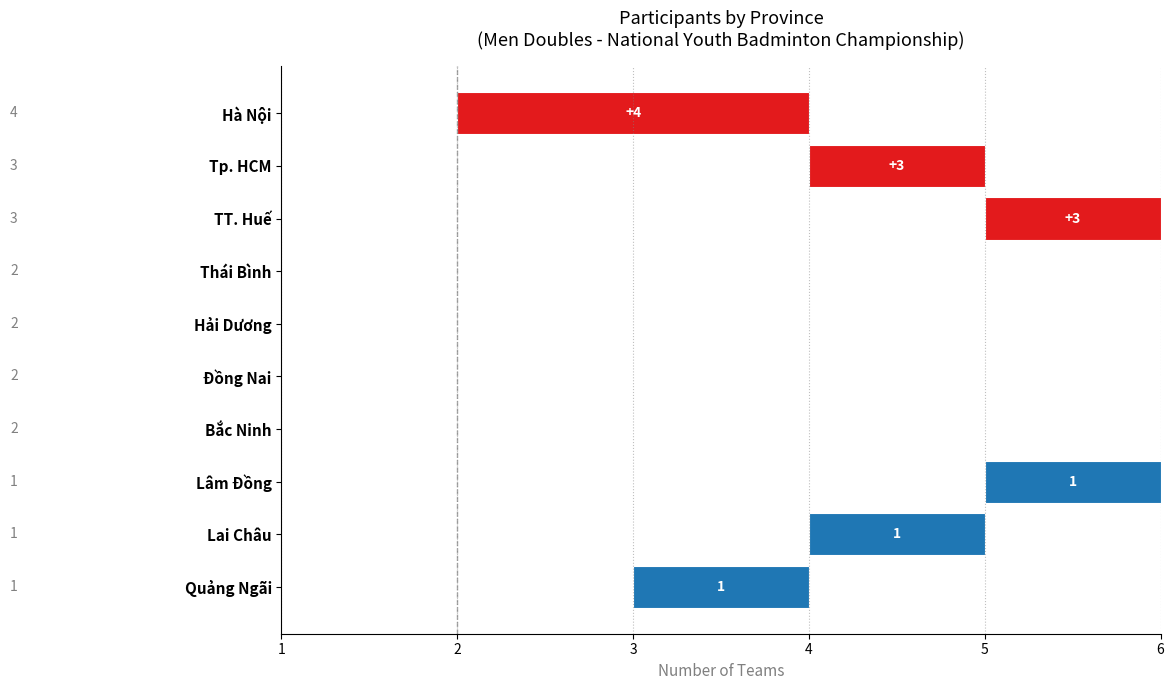

The value at Quảng Ngãi is 2. True or false?

False